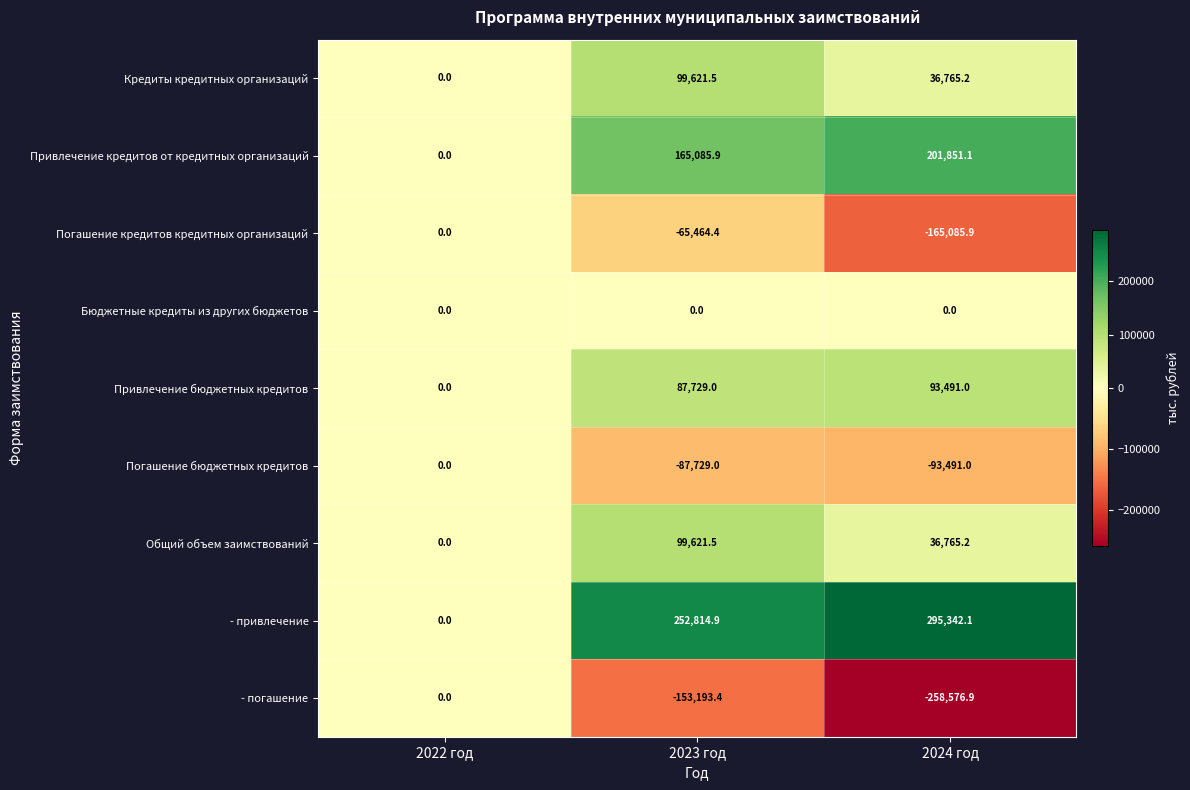

Where does the Погашение кредитов кредитных организаций series first go above -65464?

2022 год